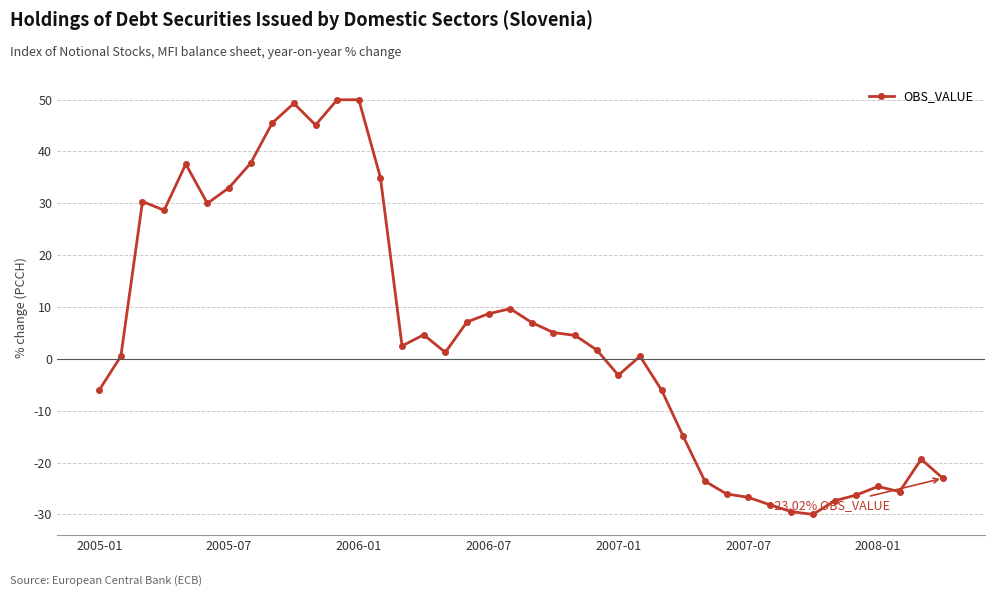

How many lines are shown in the chart?

1